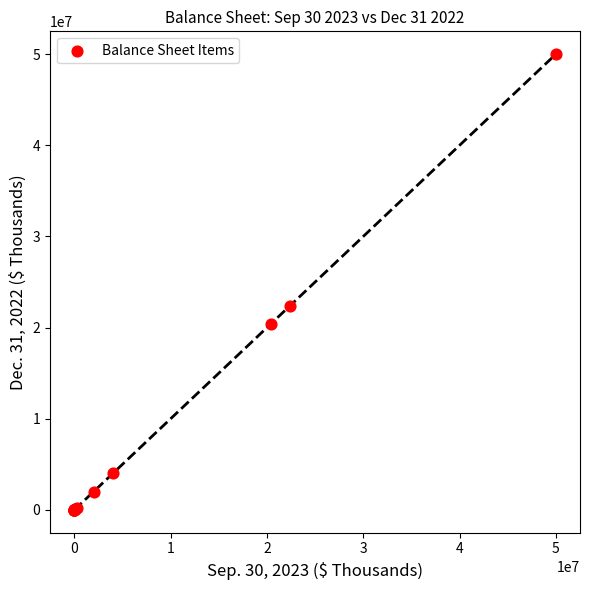

What Y value in the scatter plot is closest to 25000000?

22400894